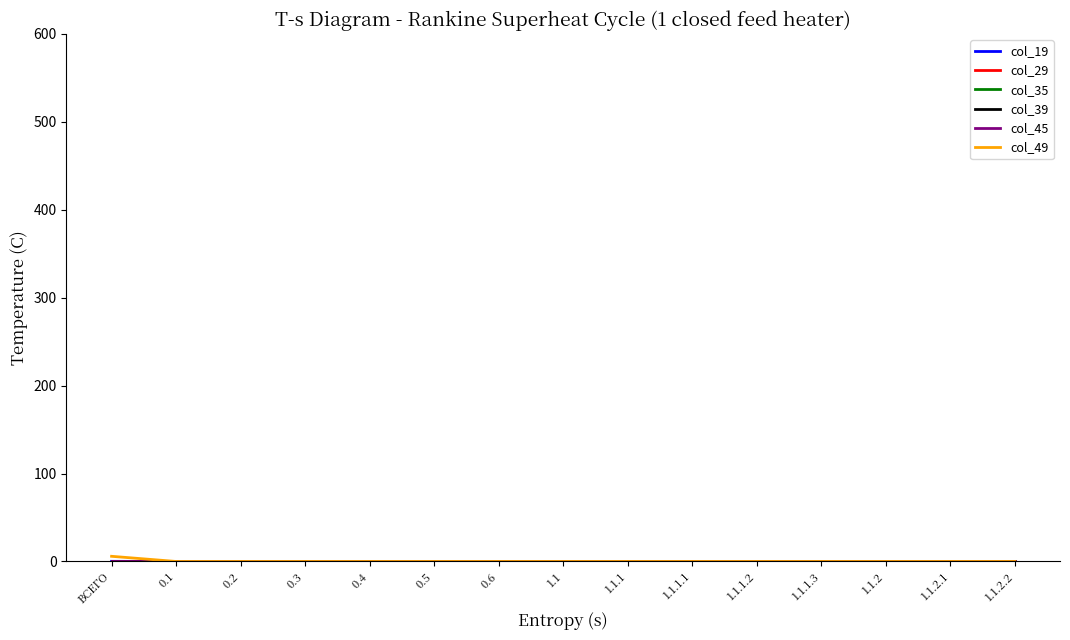

The col_45 series shows 0.0 at 1.1.2.1. True or false?

True